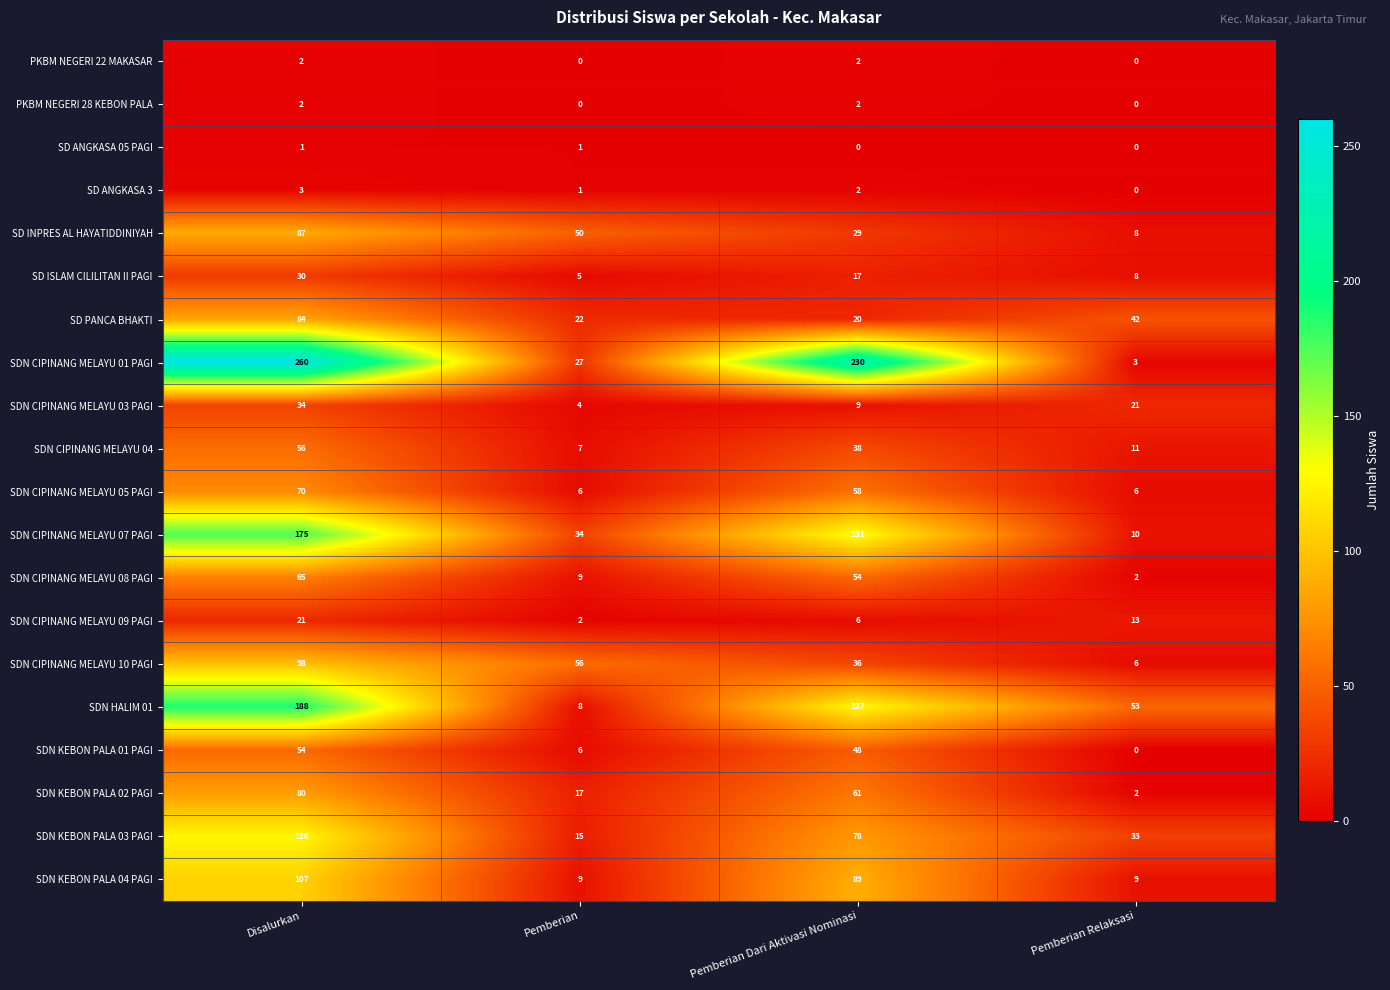

What is the sum of the SDN CIPINANG MELAYU 08 PAGI values at Pemberian and Disalurkan?

74